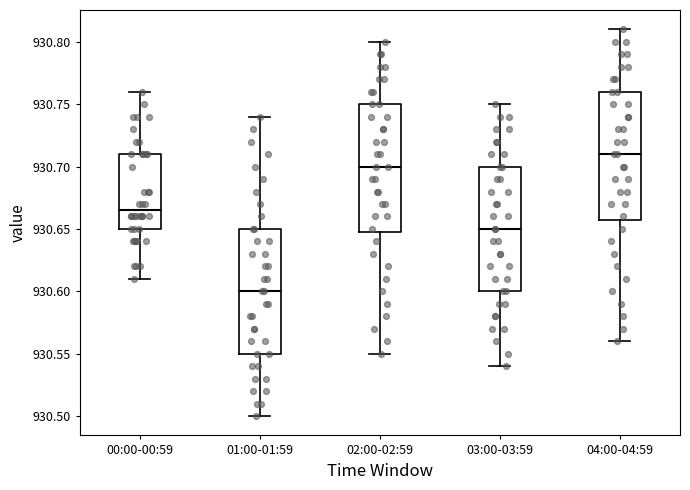

Reading left to right, transcribe this box plot: for each box, give where its median line is, the range the box spans, and where its two whiskers end, as read against the y-axis. The values are not printed on the chart, so give them approximately, as read against the axis.

00:00-00:59: median 930.665, box 930.650 to 930.710, whiskers 930.610 to 930.760
01:00-01:59: median 930.600, box 930.550 to 930.650, whiskers 930.500 to 930.740
02:00-02:59: median 930.700, box 930.650 to 930.750, whiskers 930.550 to 930.800
03:00-03:59: median 930.650, box 930.600 to 930.700, whiskers 930.540 to 930.750
04:00-04:59: median 930.710, box 930.660 to 930.760, whiskers 930.560 to 930.810